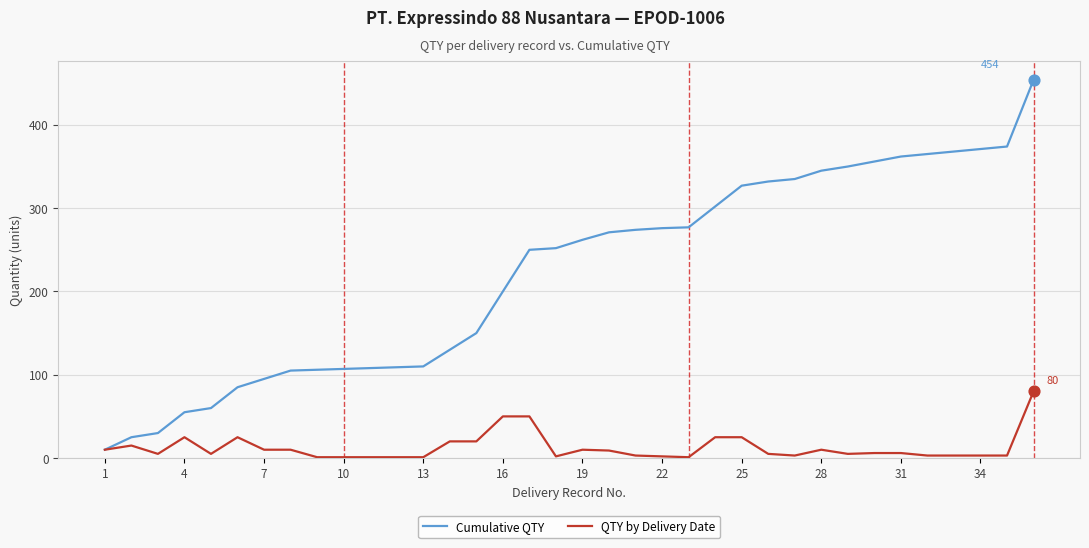

What are all the series names shown in the legend?

Cumulative QTY, QTY by Delivery Date